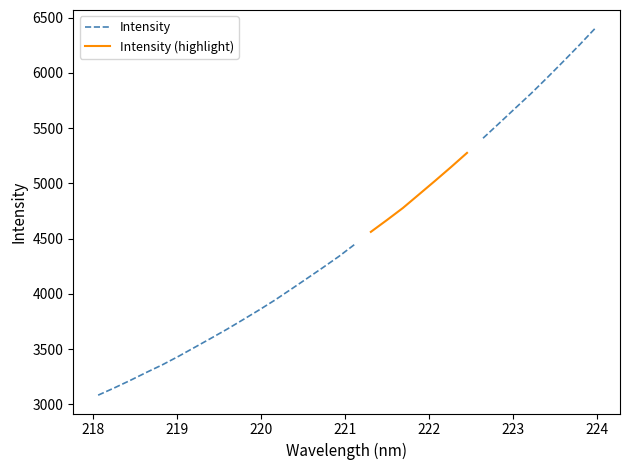

Does the chart have visible grid lines?

No